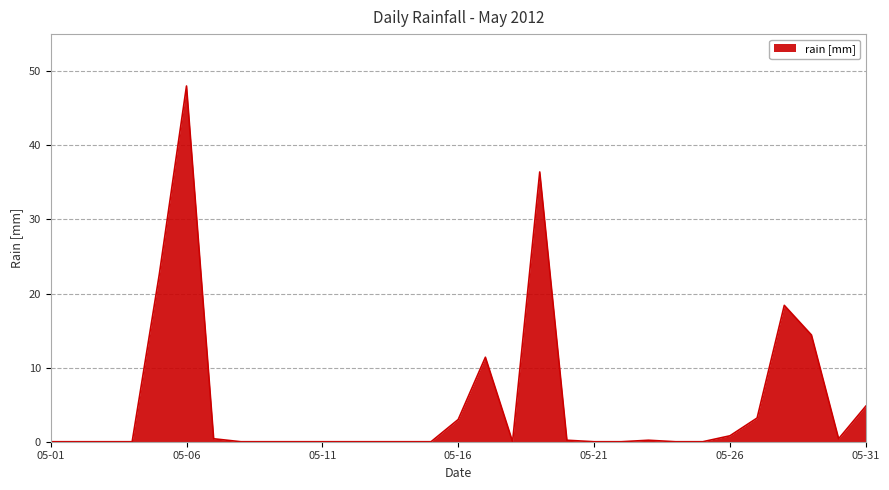

What is the sum of all values?

164.2